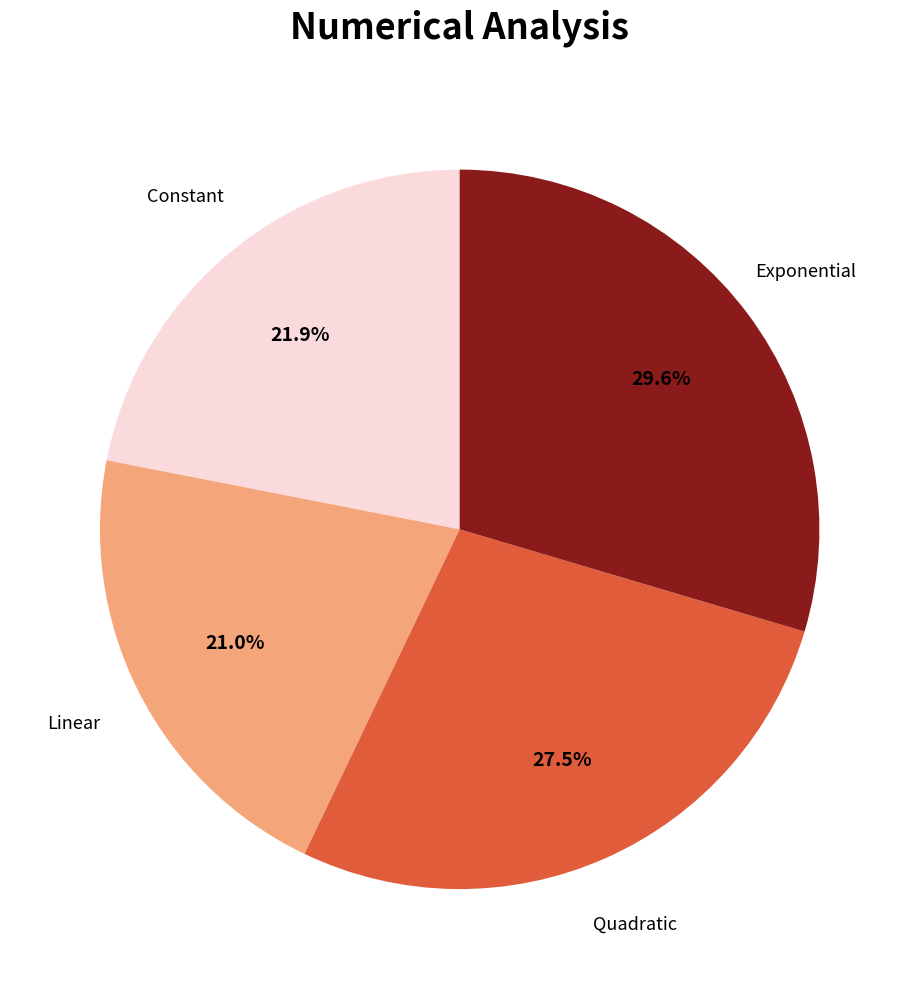

Does any single category account for the majority?

No